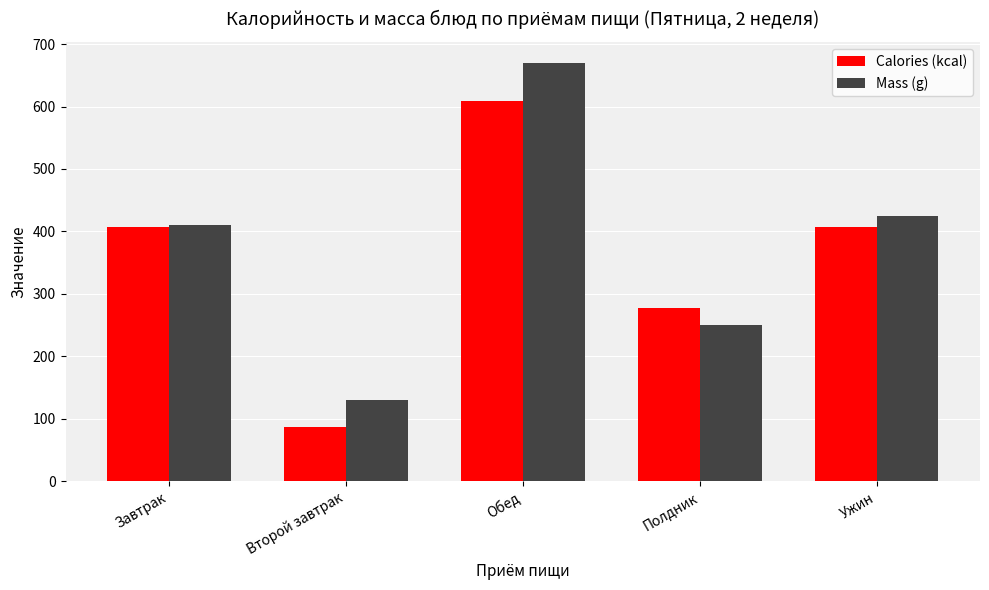

The value of Mass (g) at Обед is 142.1. True or false?

False